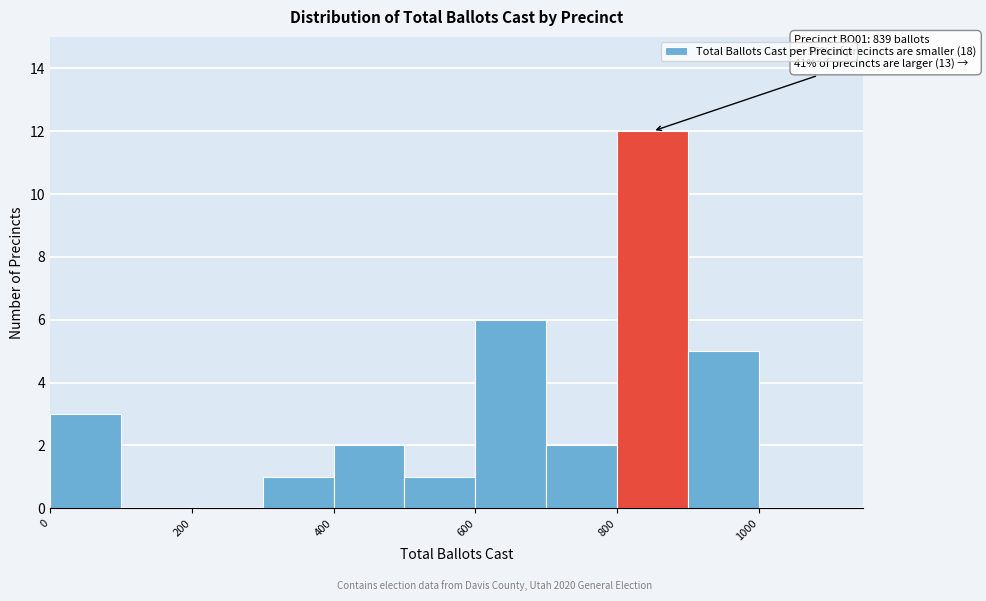

Over which range of the x-axis is the bar tallest?

800 to 900